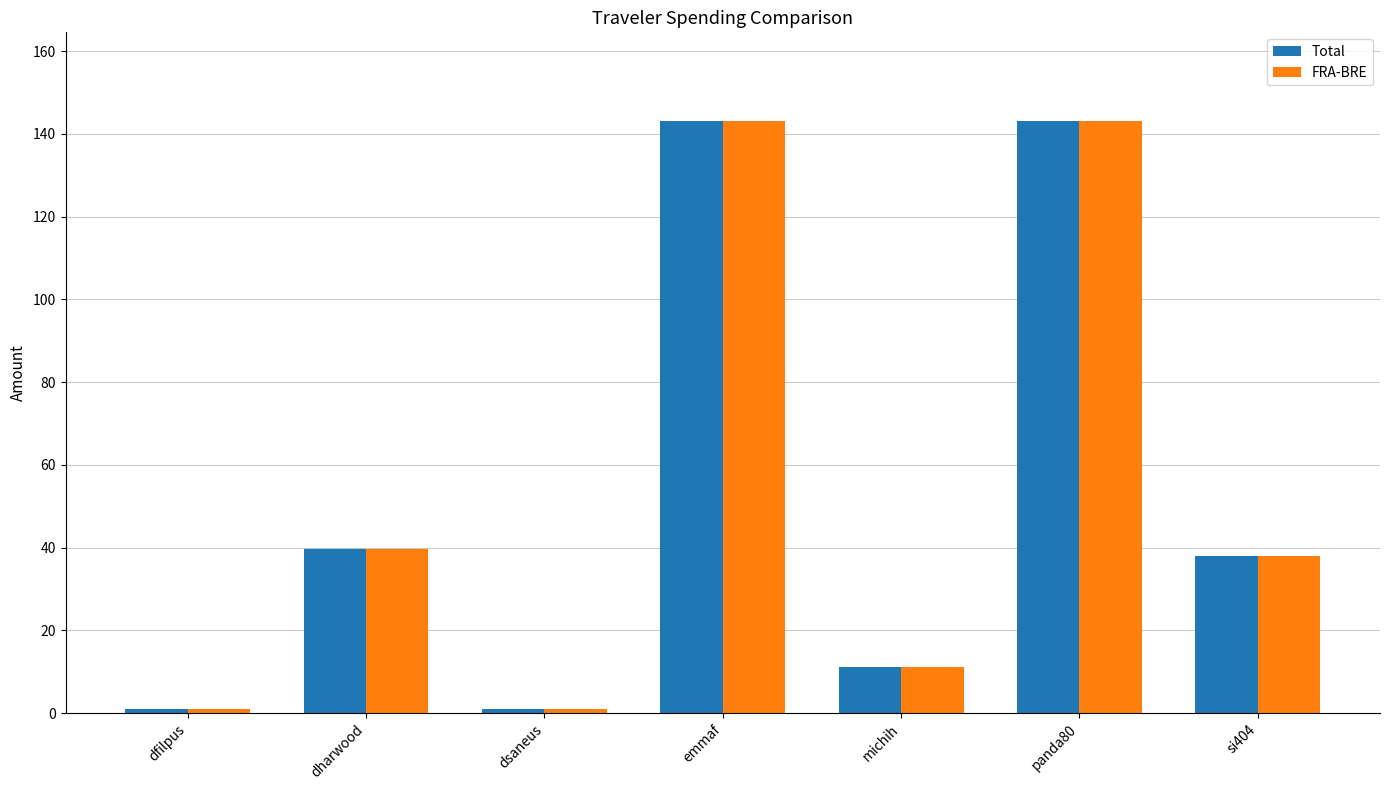

Does the chart contain stacked bars?

No